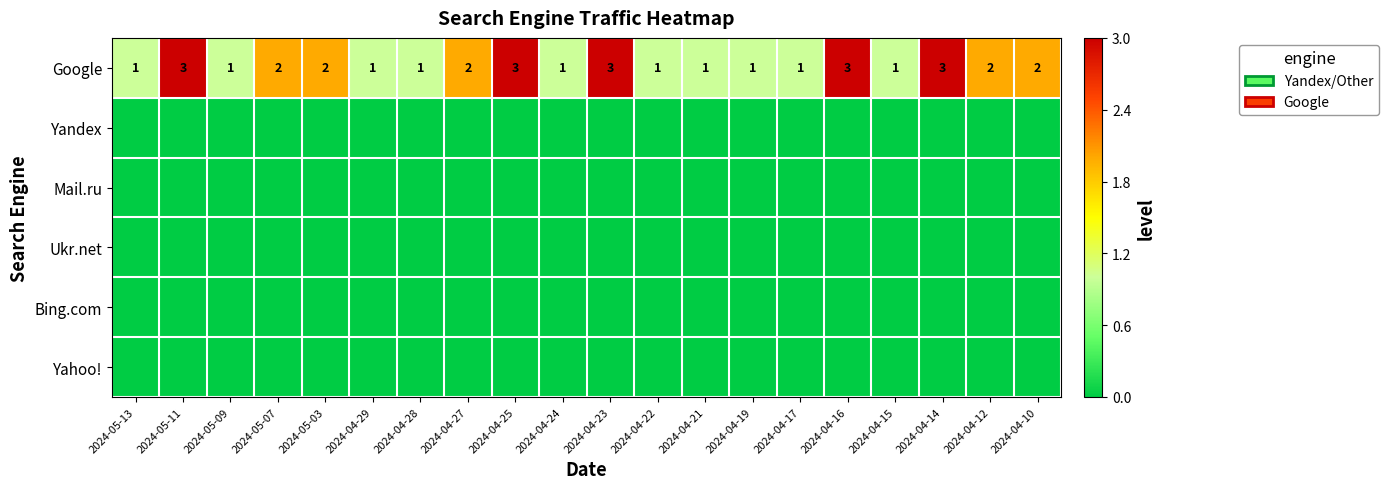

Which label corresponds to the largest value in the chart?

2024-05-11